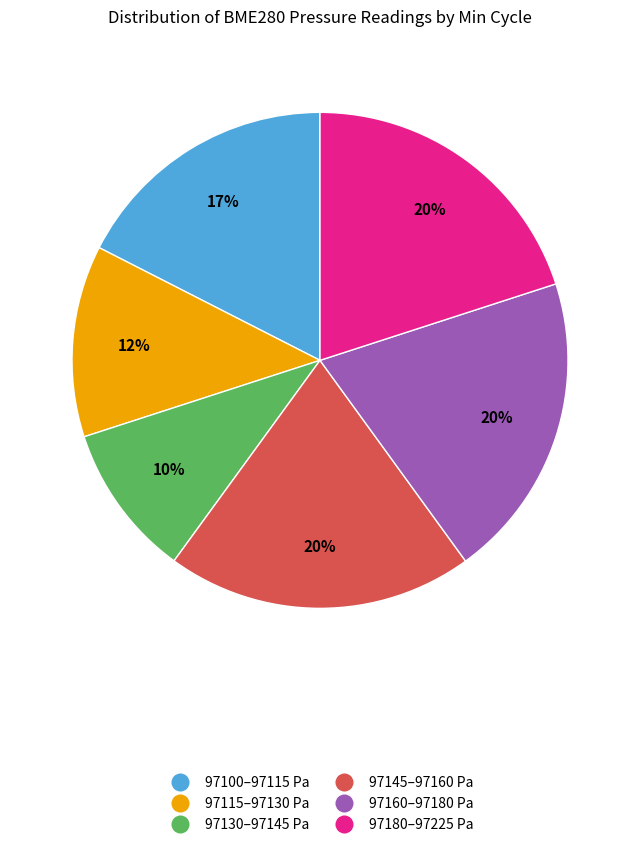

To the nearest percent, what is the difference between the largest and smallest slice percentages?

10%